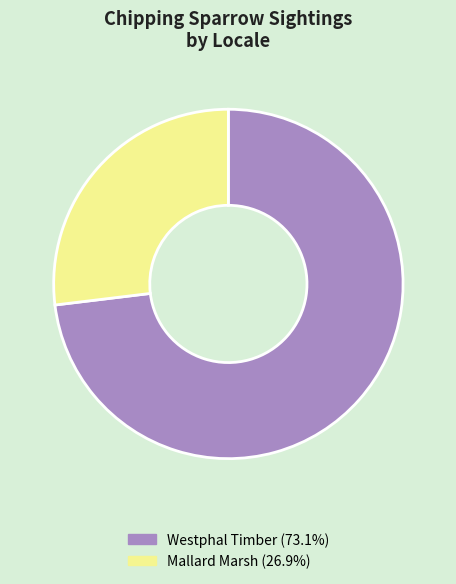

Approximately how many times larger is the value at Mallard Marsh (26.9%) compared to Westphal Timber (73.1%)?

0.4